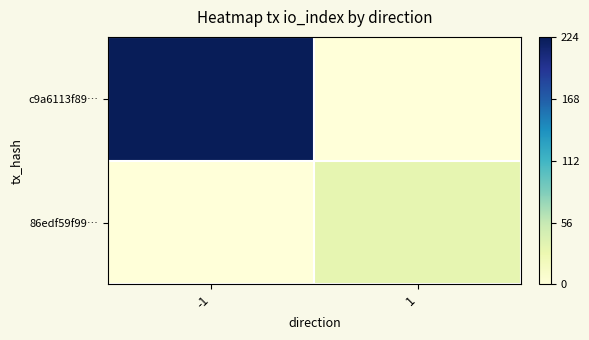

Rank the series by their average value, from highest to lowest.

c9a6113f89…, 86edf59f99…